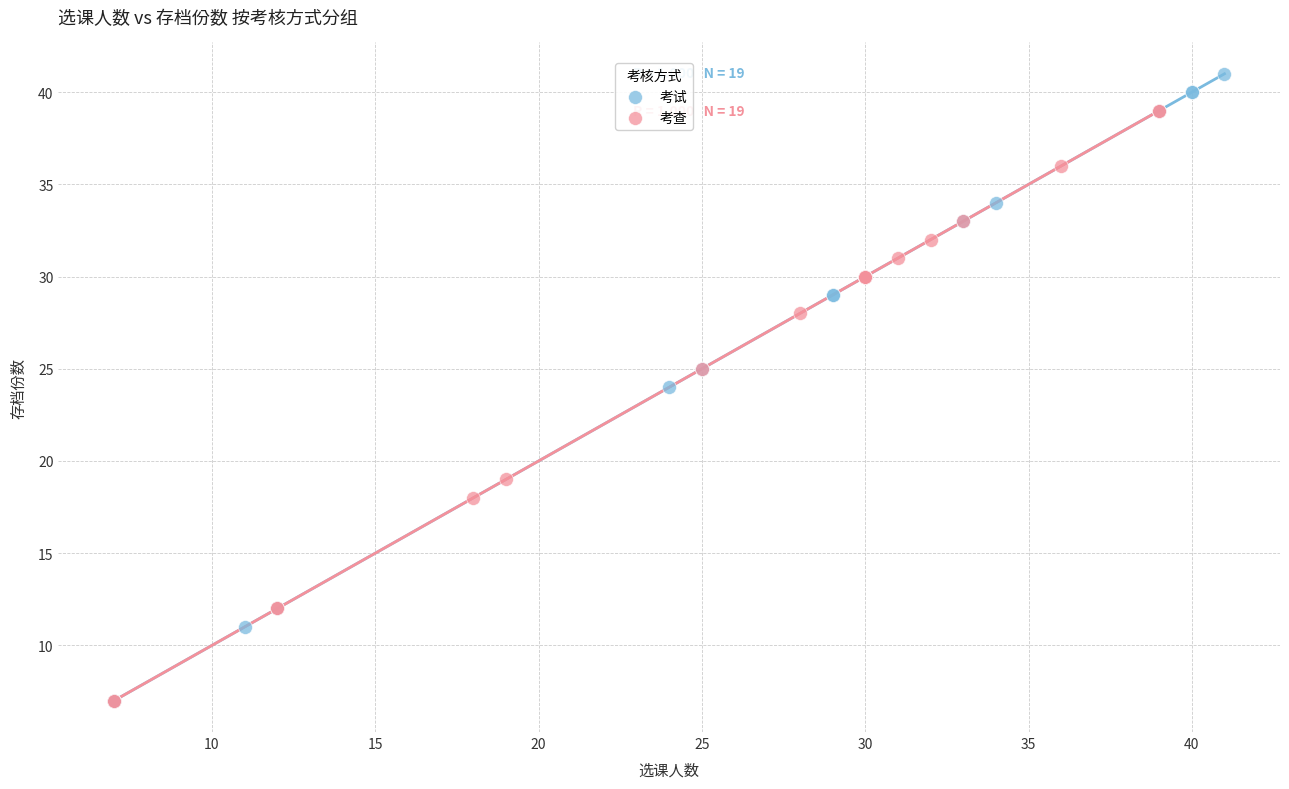

What are all the series names shown in the legend?

考试, 考查